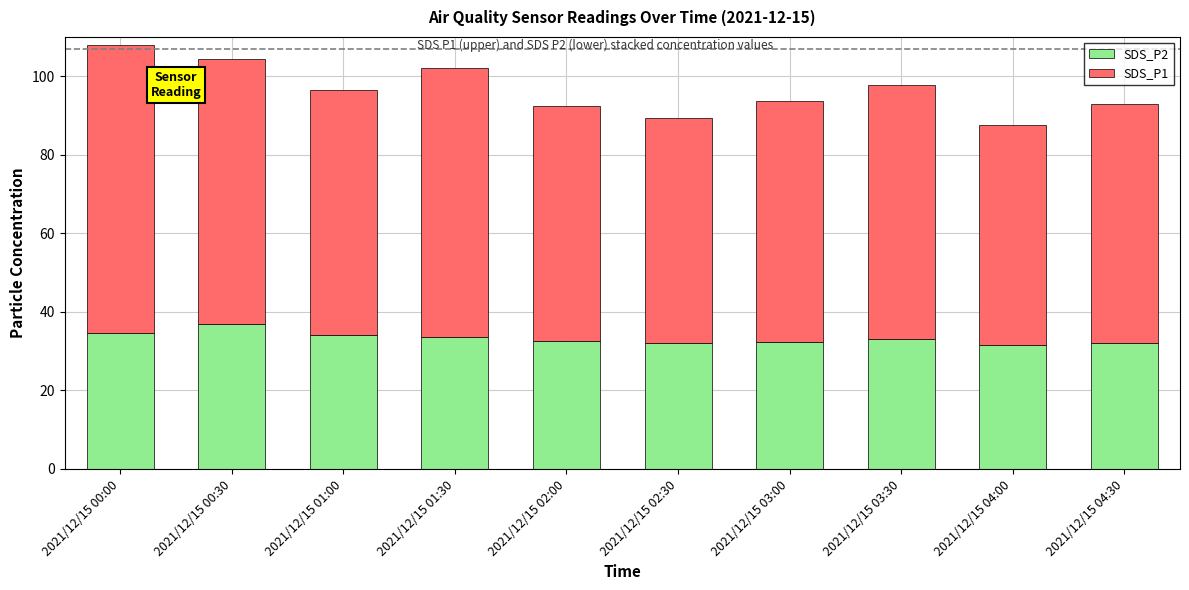

Where does the SDS_P2 series first go above 33?

2021/12/15 00:00